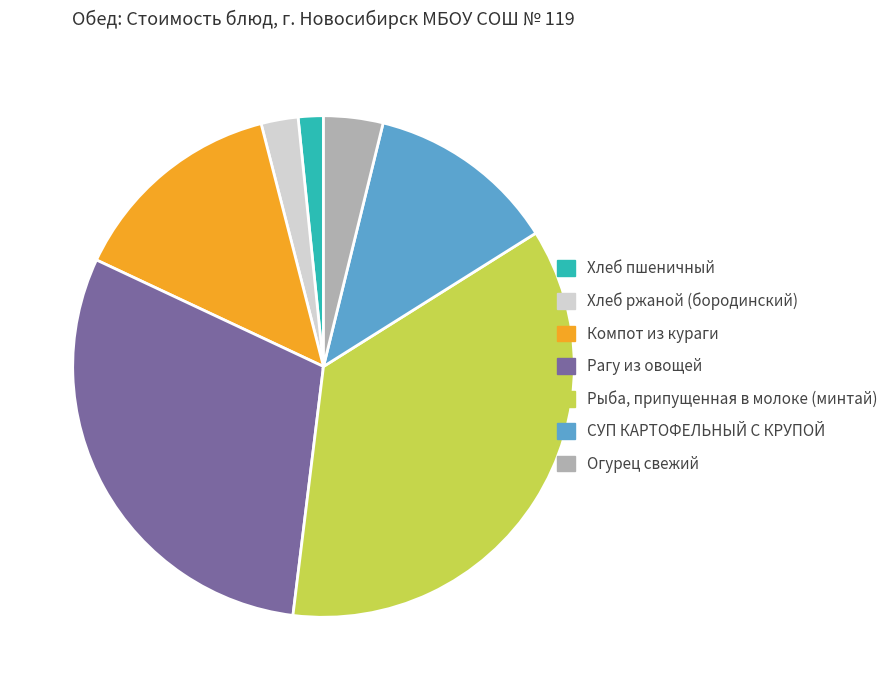

Rank the categories by value from lowest to highest.

Хлеб пшеничный, Хлеб ржаной (бородинский), Огурец свежий, СУП КАРТОФЕЛЬНЫЙ С КРУПОЙ, Компот из кураги, Рагу из овощей, Рыба, припущенная в молоке (минтай)